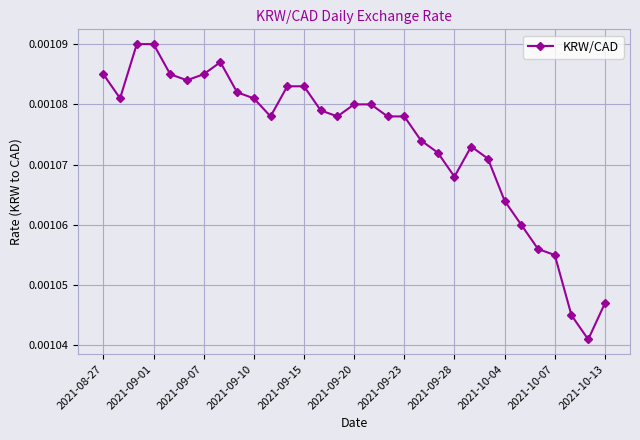

True or false: there are more than 0 points higher than both neighbors.

True